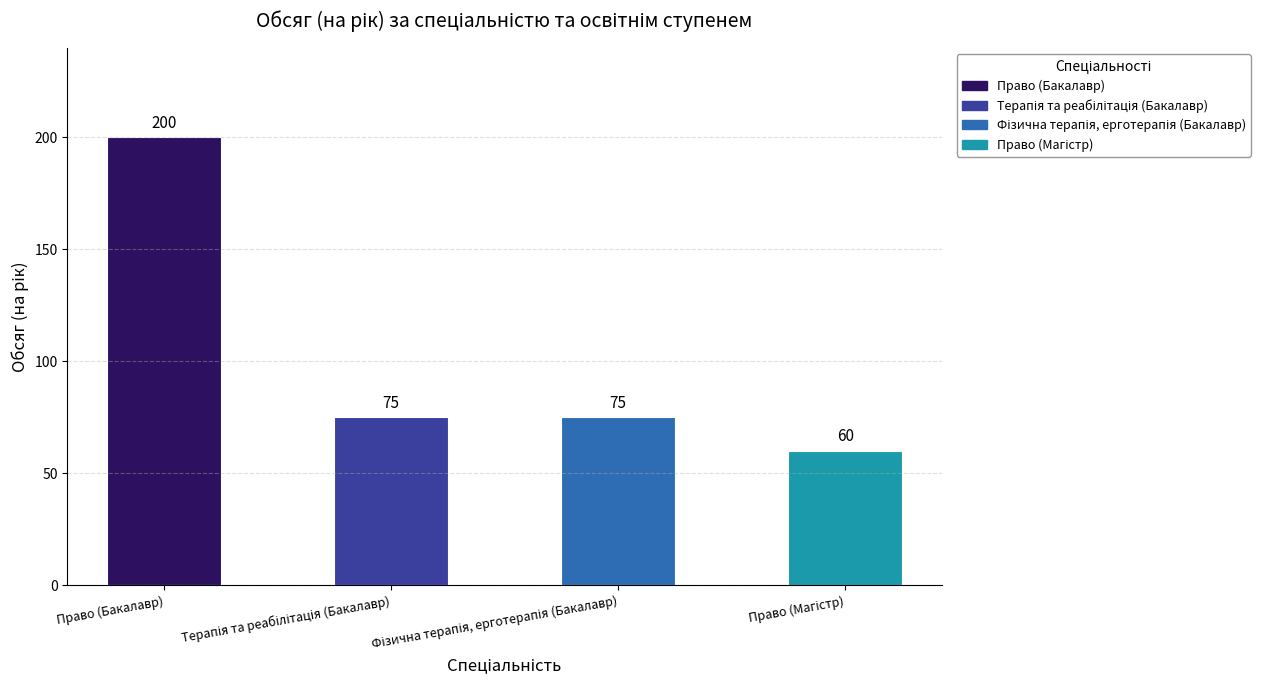

Reading right to left, list all the values displayed in this chart.

60	75	75	200